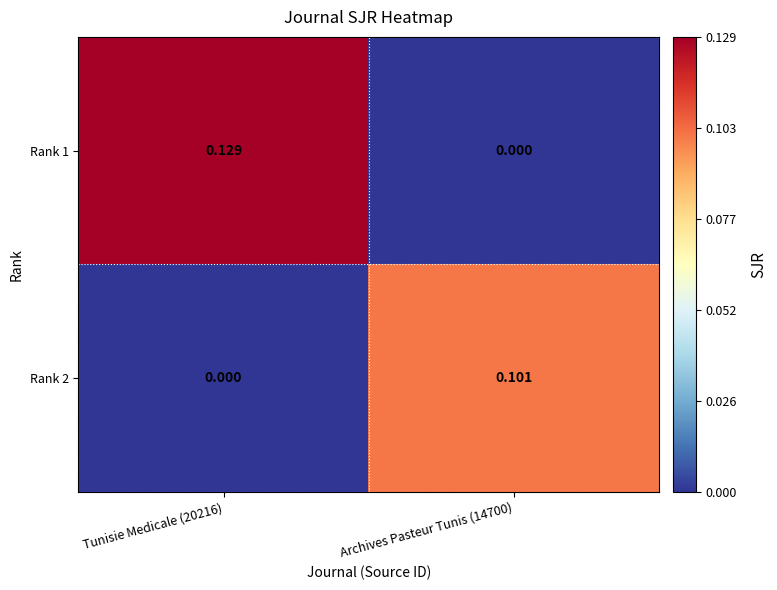

What is the greatest value displayed?

0.1